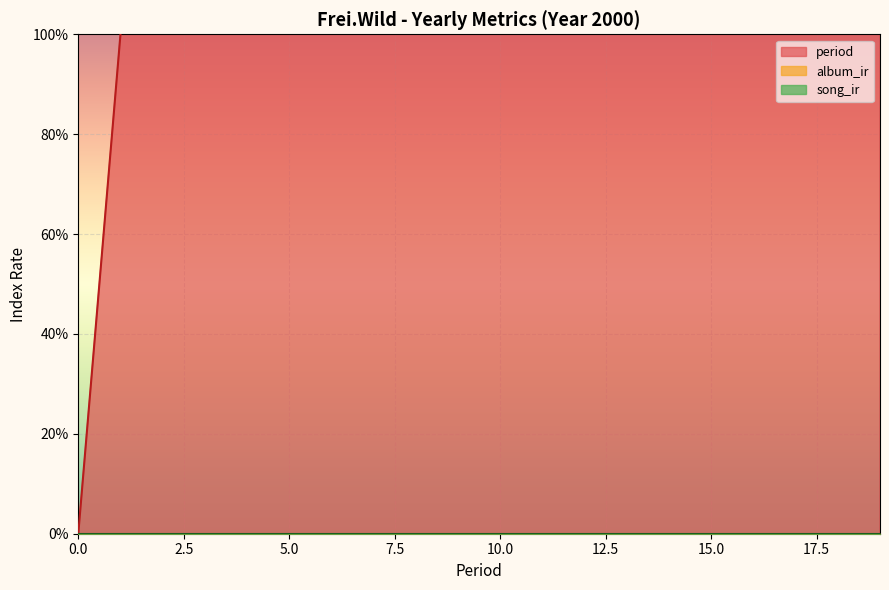

True or false: album_ir and song_ir cross at least once.

False